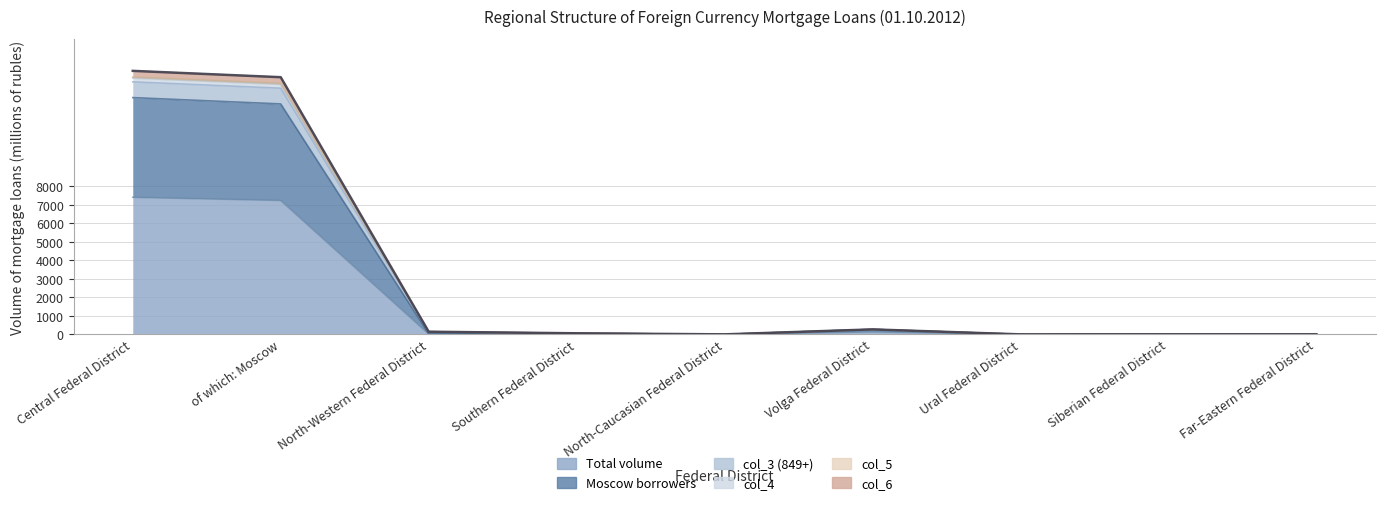

What value does the col_5 series have at Southern Federal District?

58